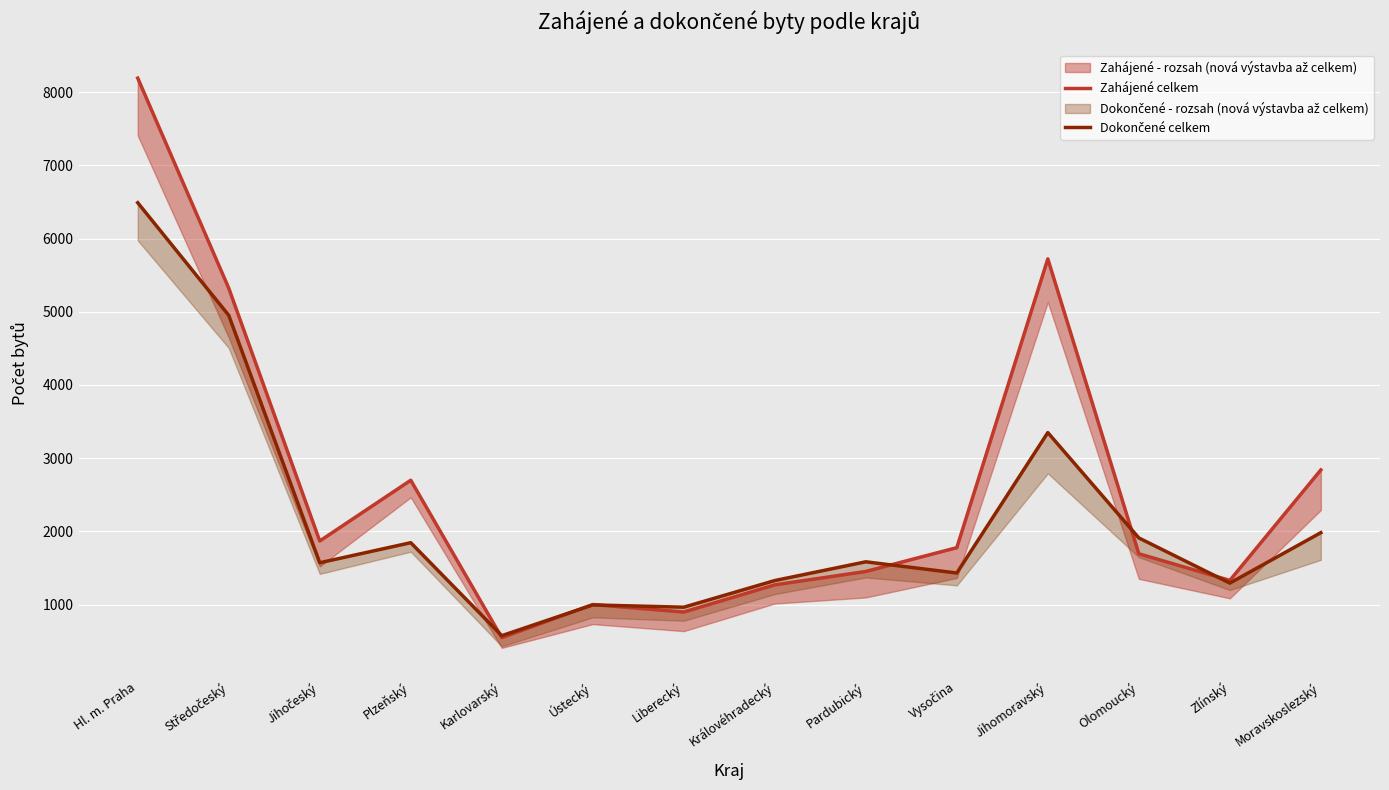

At which label is Dokončené celkem closest to 3532?

Jihomoravský